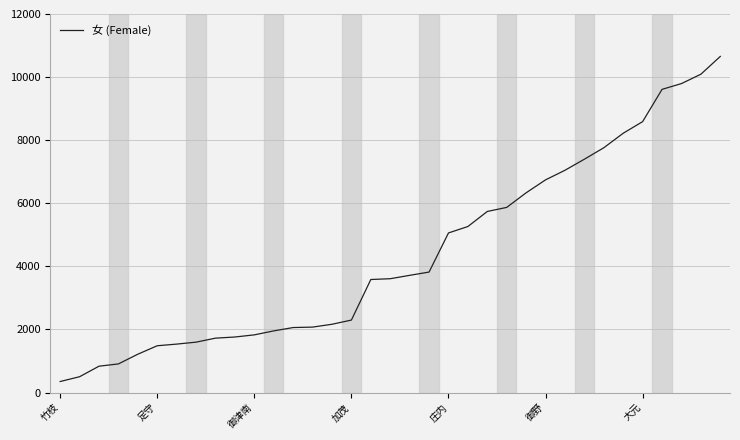

What is the greatest value displayed?

10655